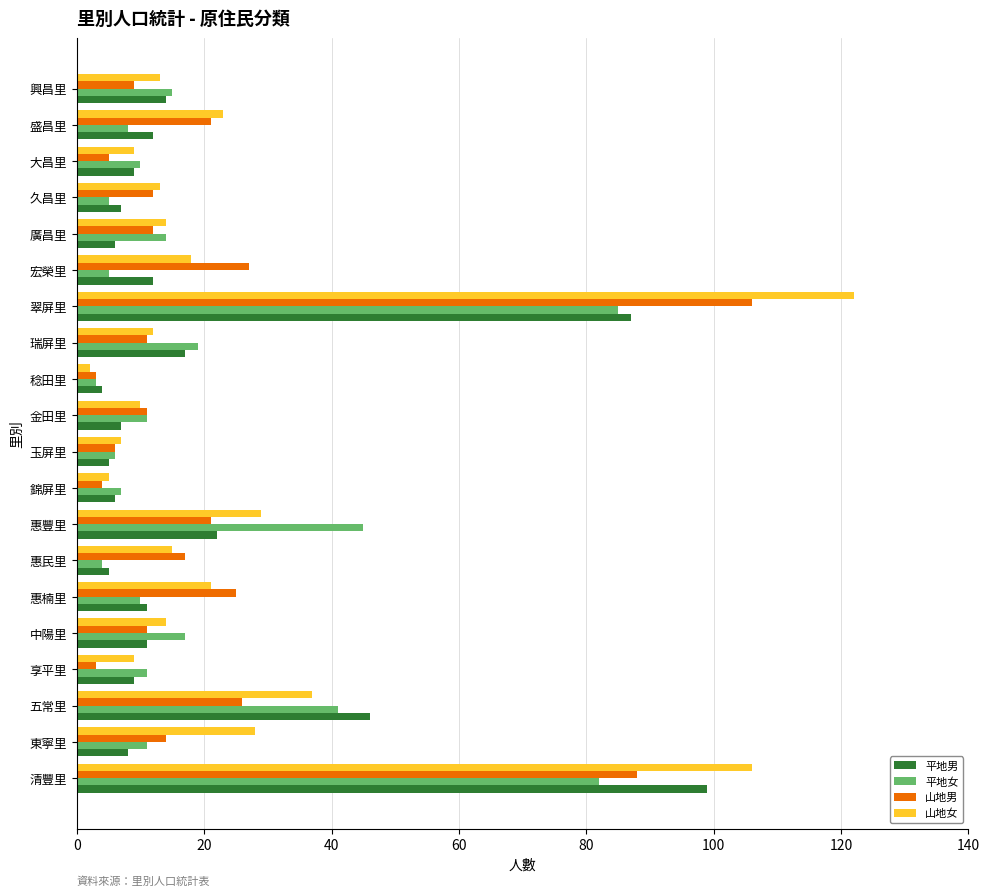

The value of 平地女 at 翠屏里 is 42. True or false?

False